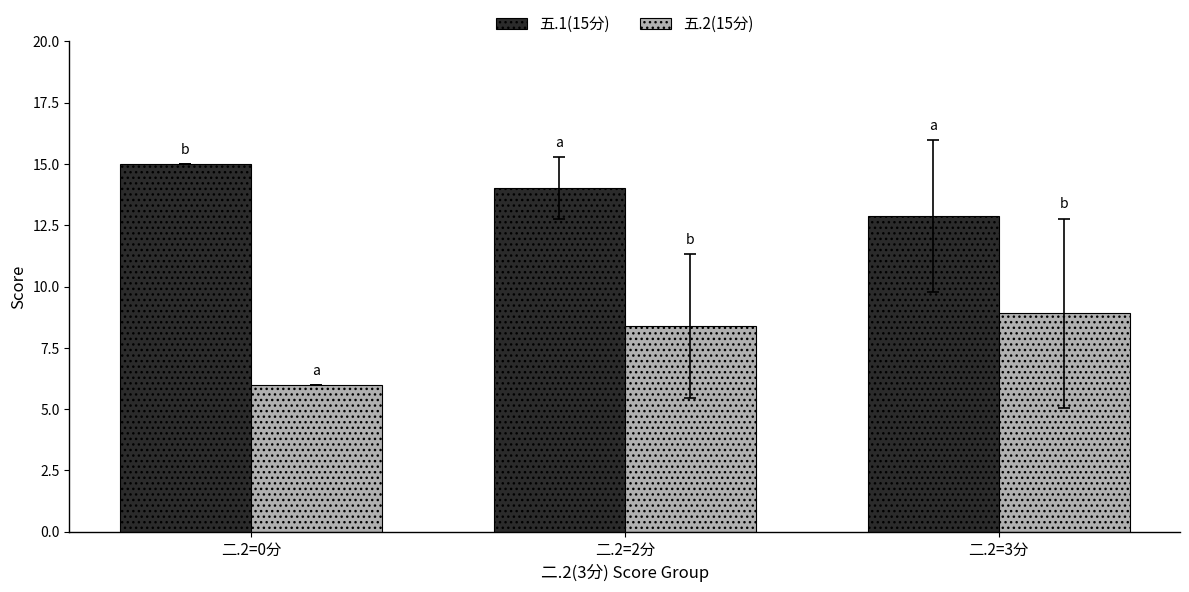

Reading left to right, list all the values displayed in this chart.

五.1(15分): 15.0	14.0	12.9
五.2(15分): 6.0	8.4	8.9